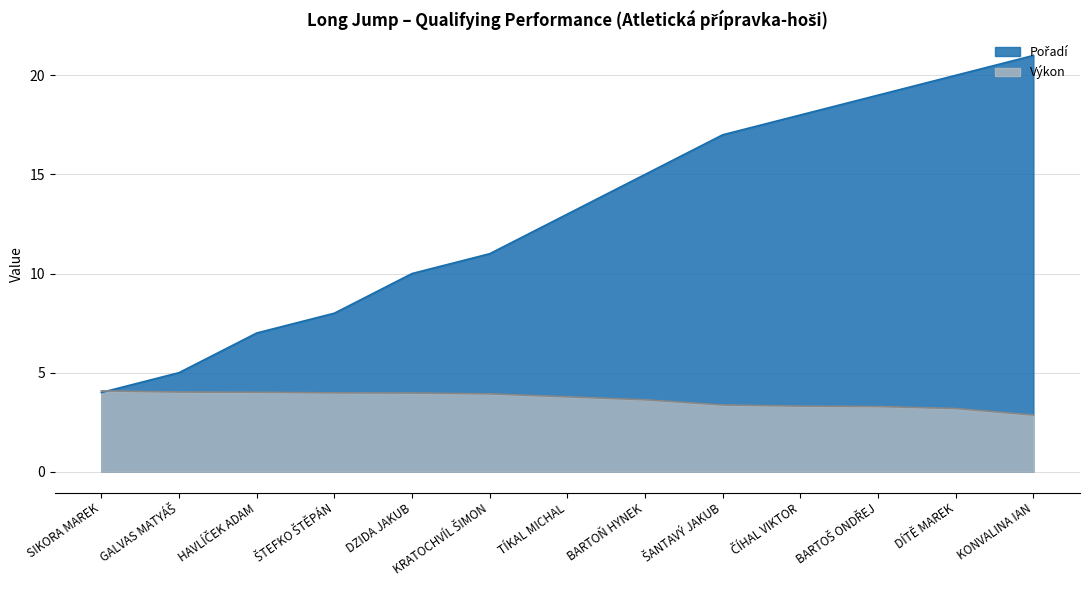

What is the difference between the maximum and minimum values in the Výkon series?

1.2